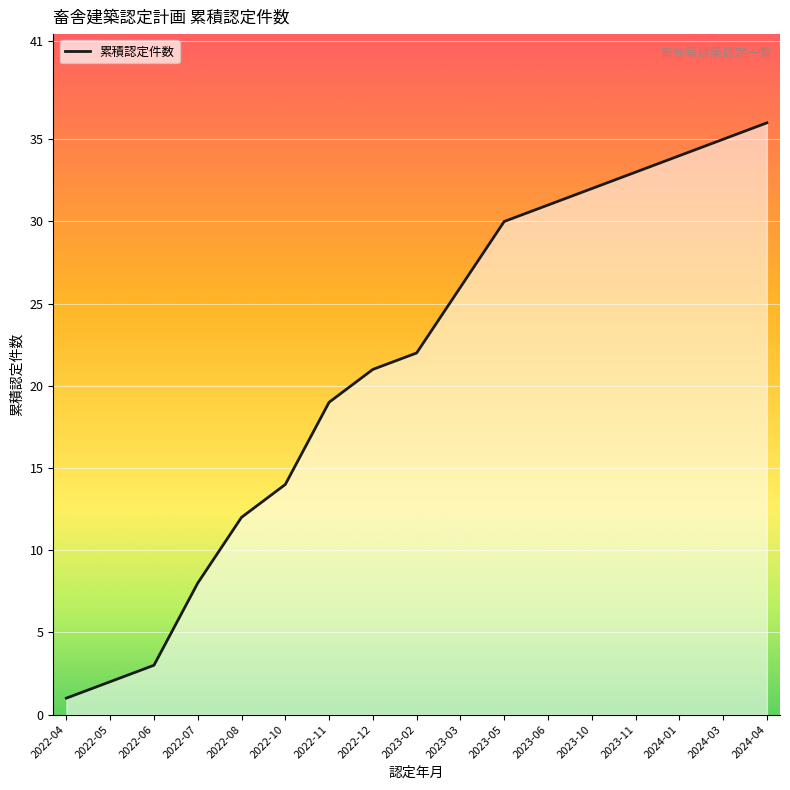

What is the difference between the maximum and second lowest values?

34